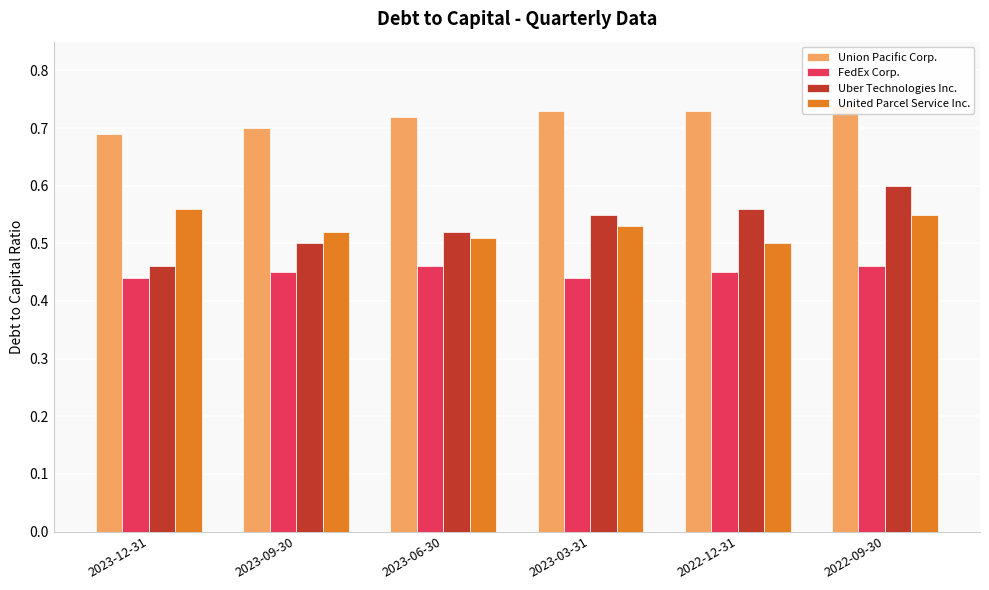

What position from the left is 2023-09-30?

2